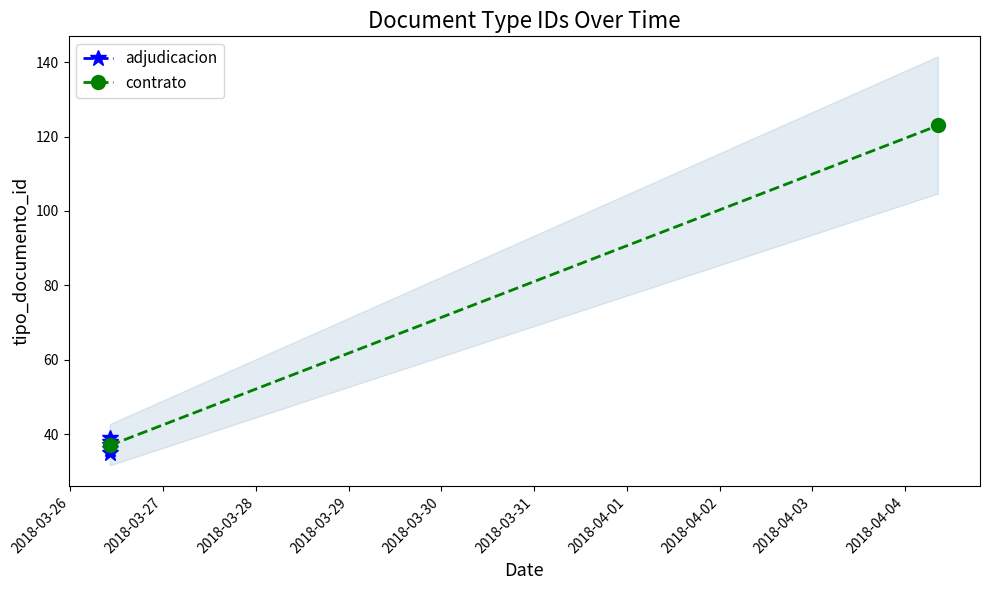

Does the chart have visible grid lines?

No